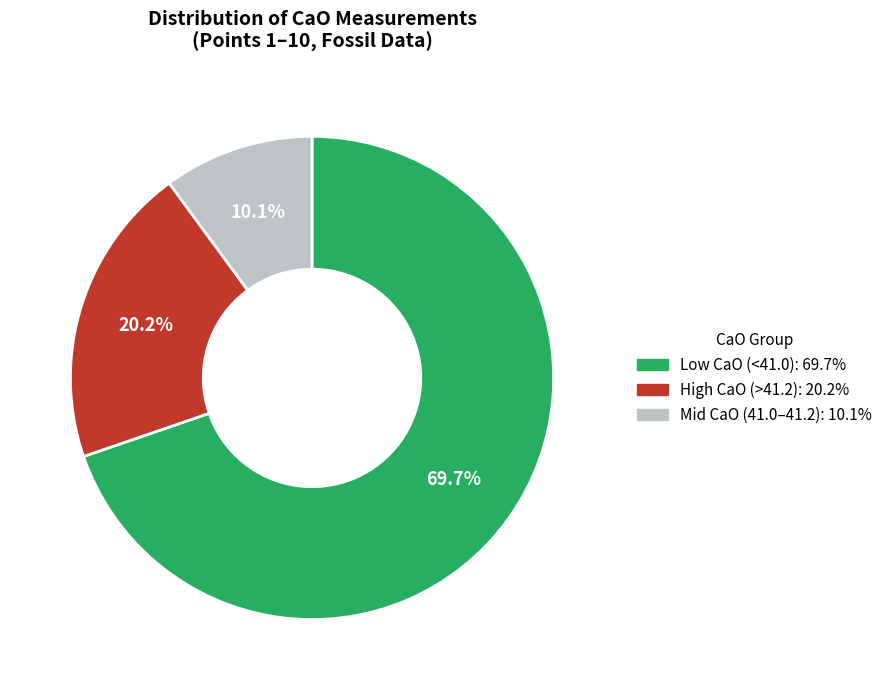

What is the ratio of the value at Low CaO (<41.0): 69.7% to the value at Mid CaO (41.0–41.2): 10.1%?

6.9